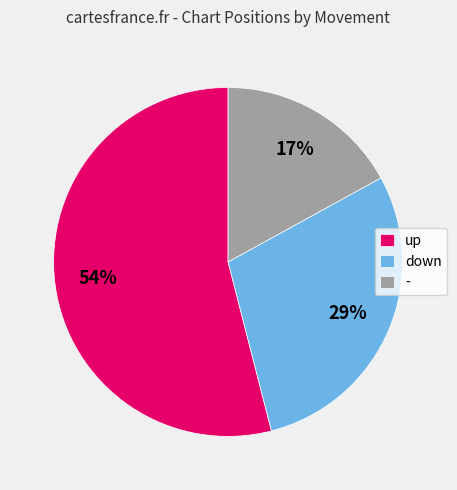

What is the largest slice in the pie chart?

up